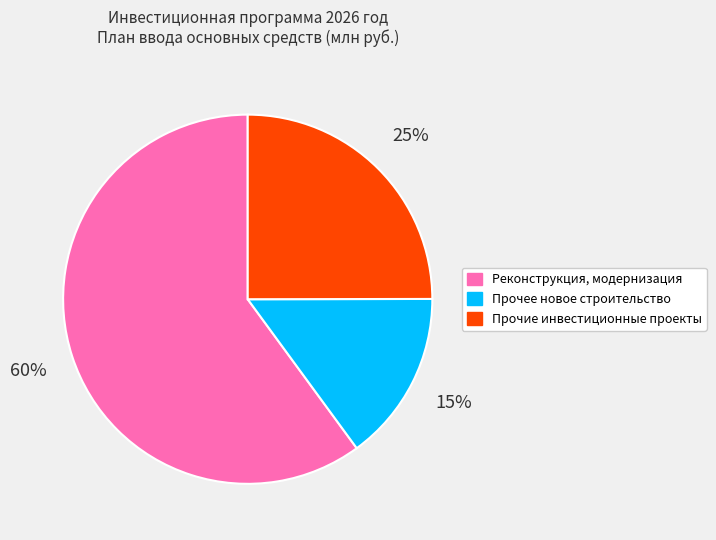

Combined, do Прочие инвестиционные проекты and Реконструкция, модернизация account for over 50%?

Yes